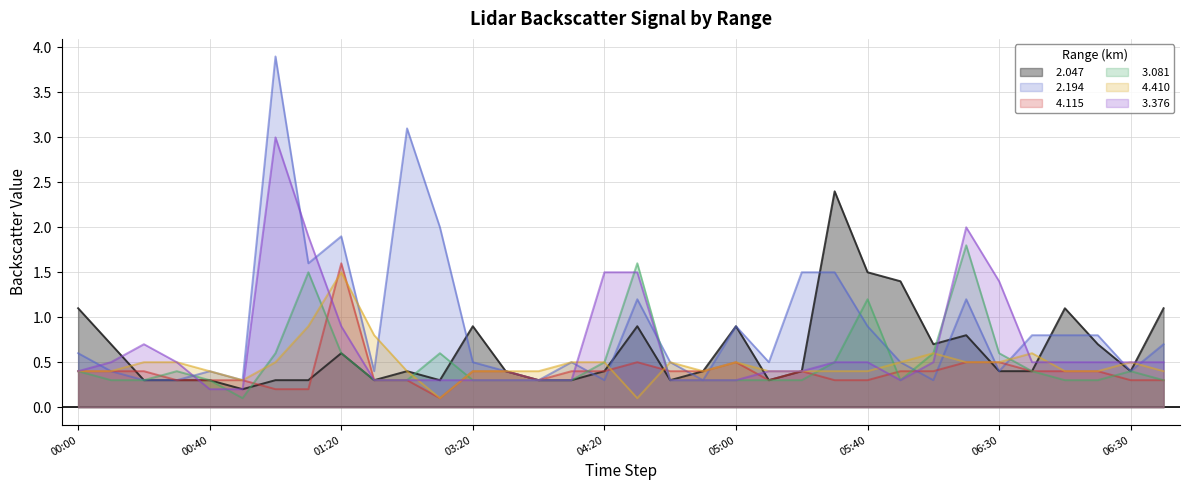

The value of   2.194 at 2014/12/21 06:20 is 0.6. True or false?

False